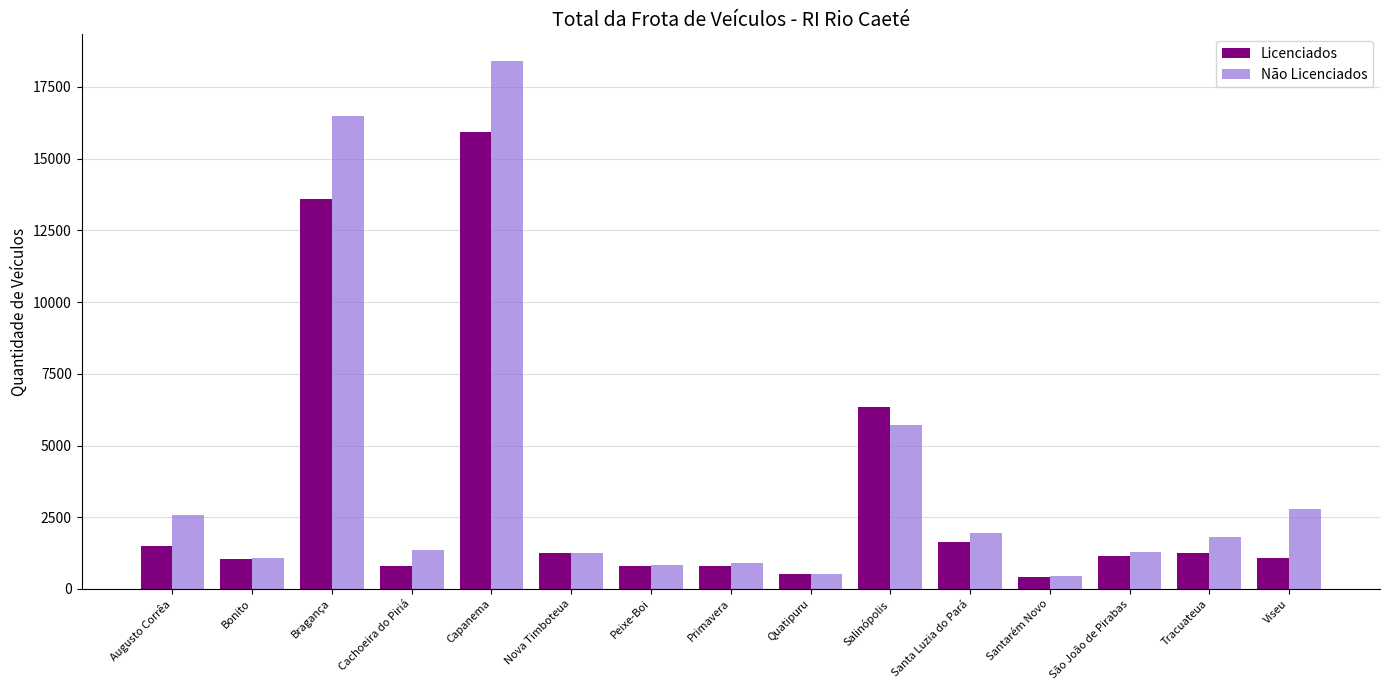

What is the value of the Não Licenciados bar at the 5th from the left?

18411